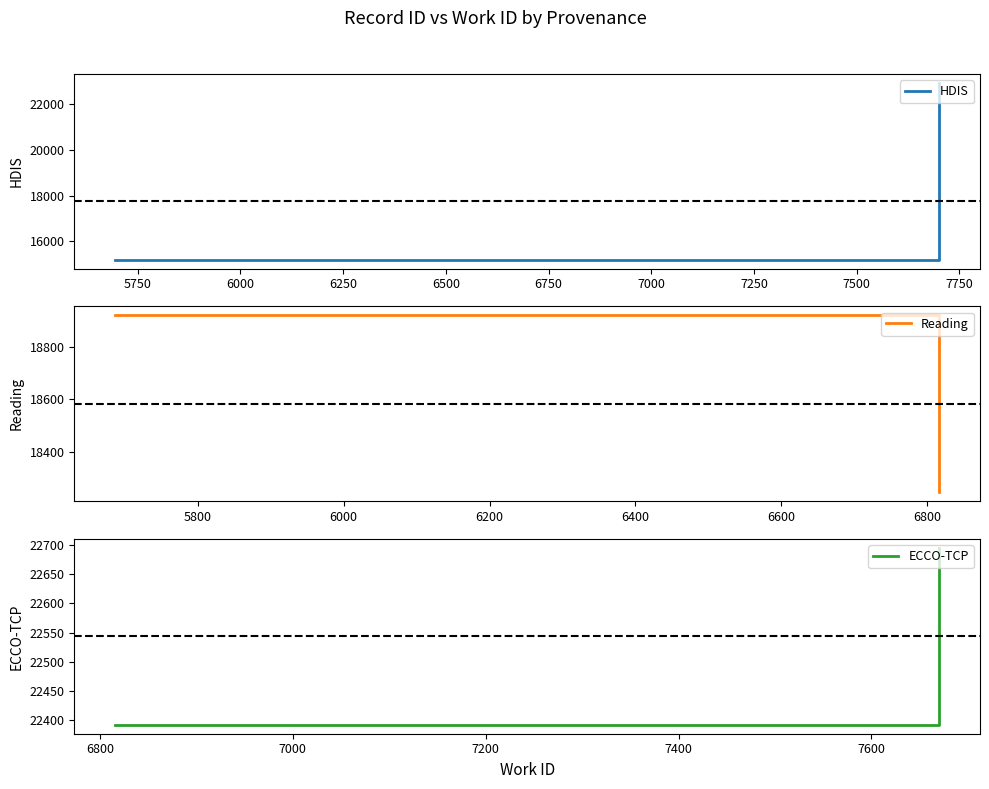

What is the greatest value displayed?

22919